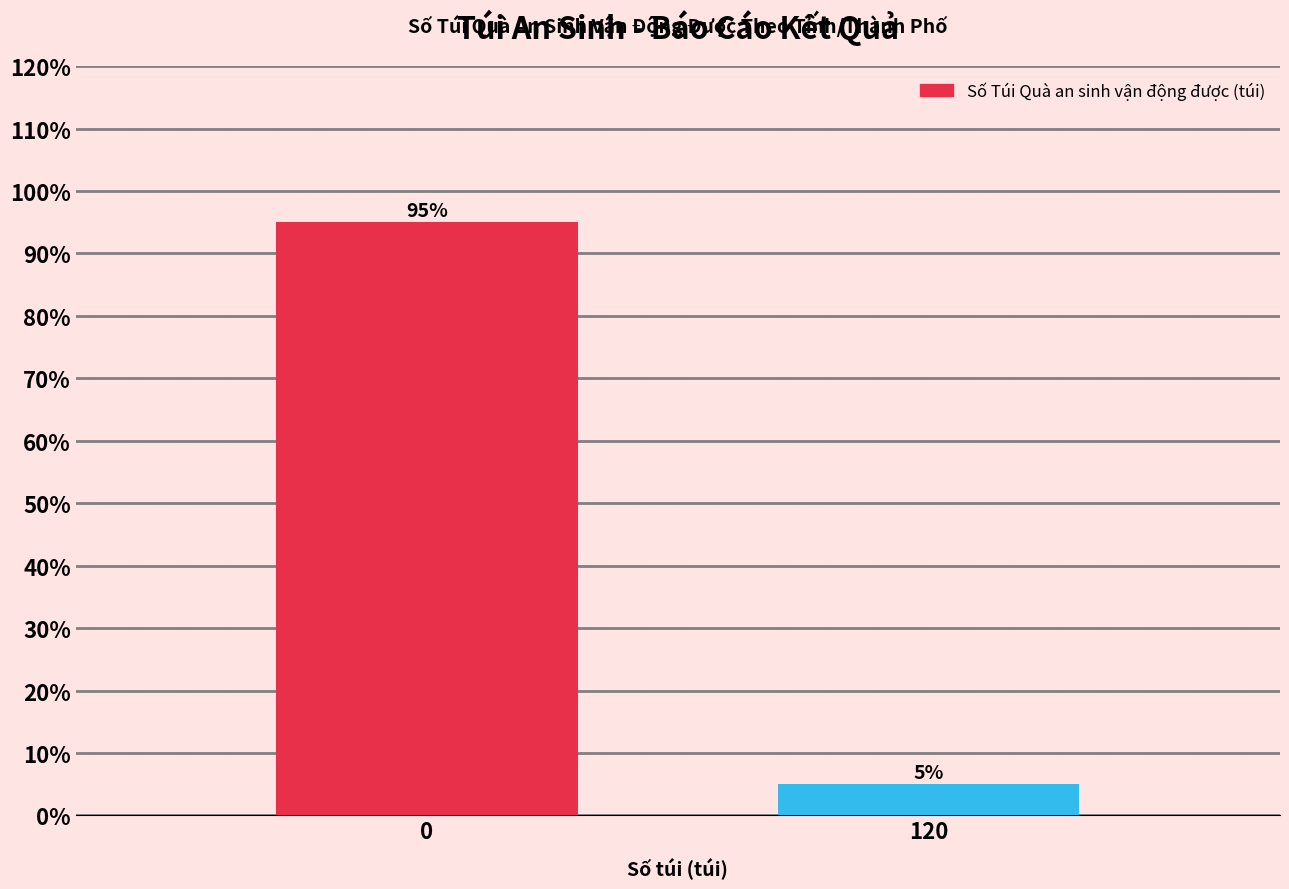

Reading left to right, what are all the values shown in this chart?

0=95	120=5